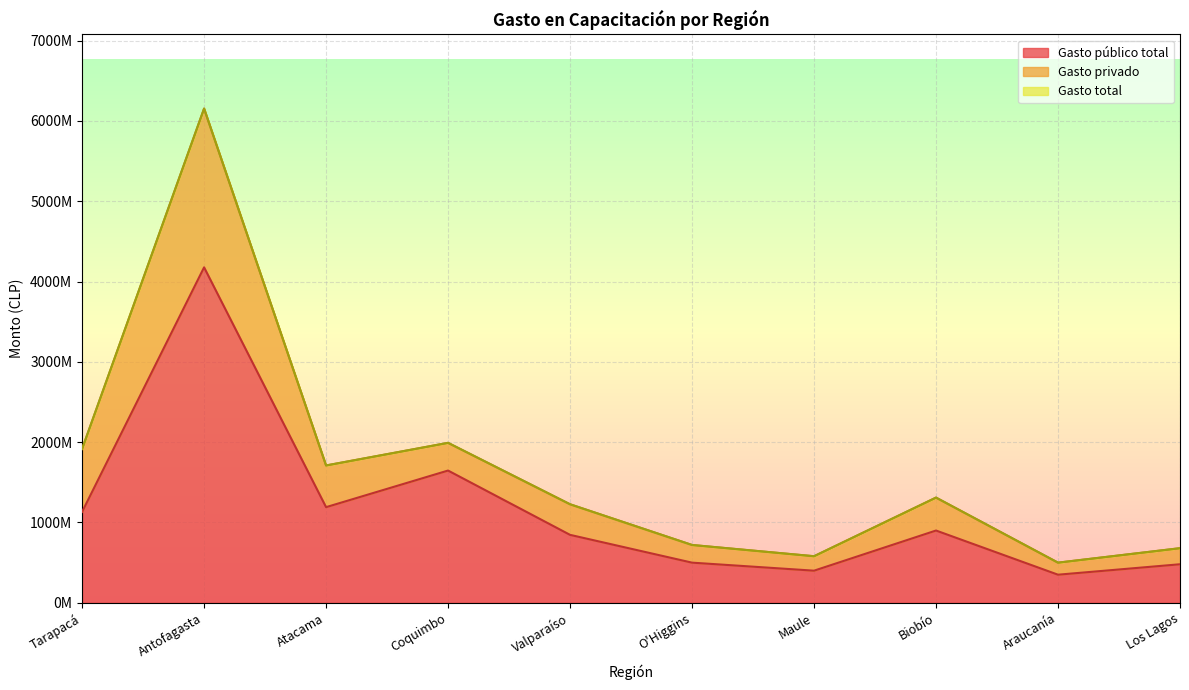

What is the spread (max minus min) of values at Antofagasta?

1976917080